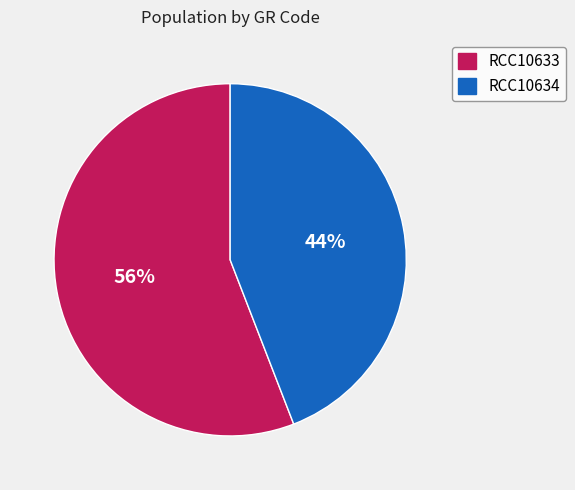

Which slice is the largest?

RCC10633